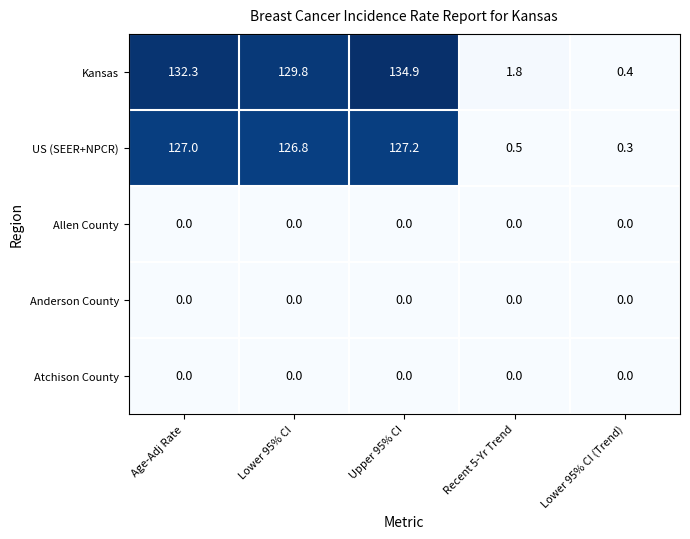

What is the maximum value shown in the chart?

134.9